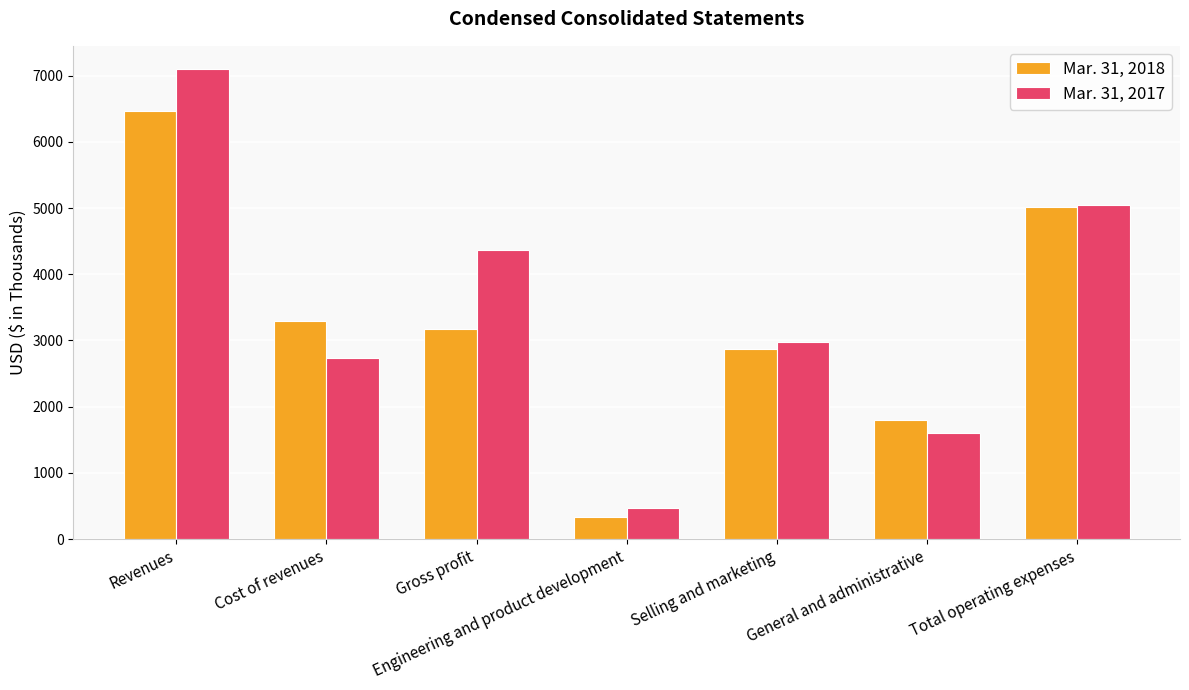

How many bars are there in total?

14